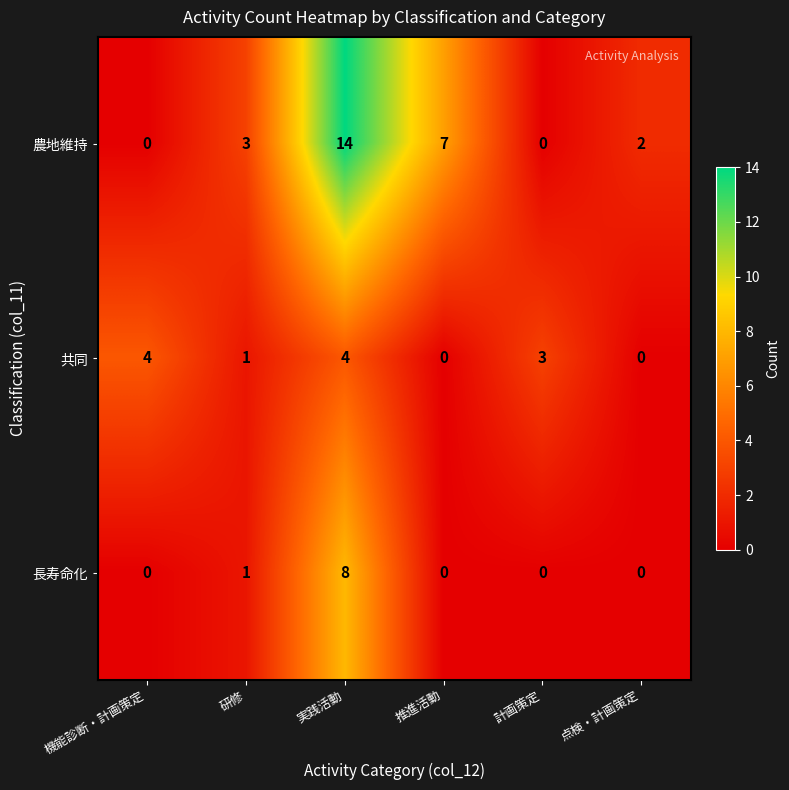

Which series has the largest range (max minus min)?

農地維持